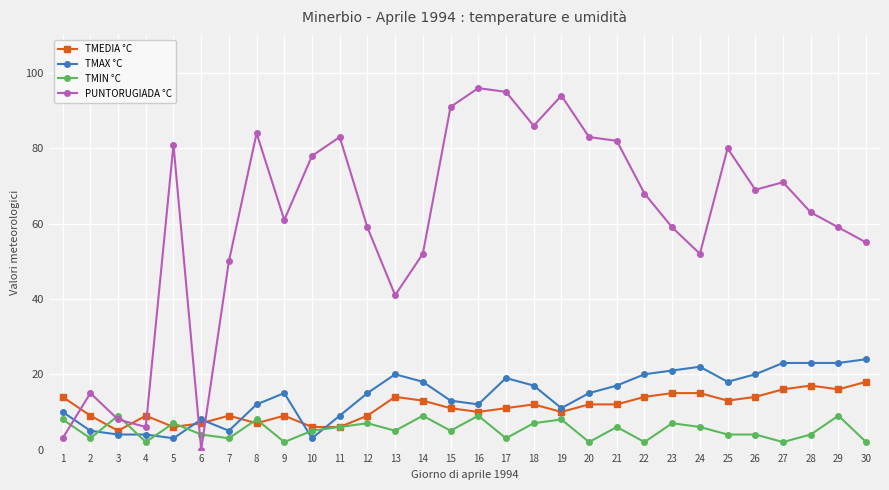

True or false: TMIN °C and TMEDIA °C intersect in this chart.

True